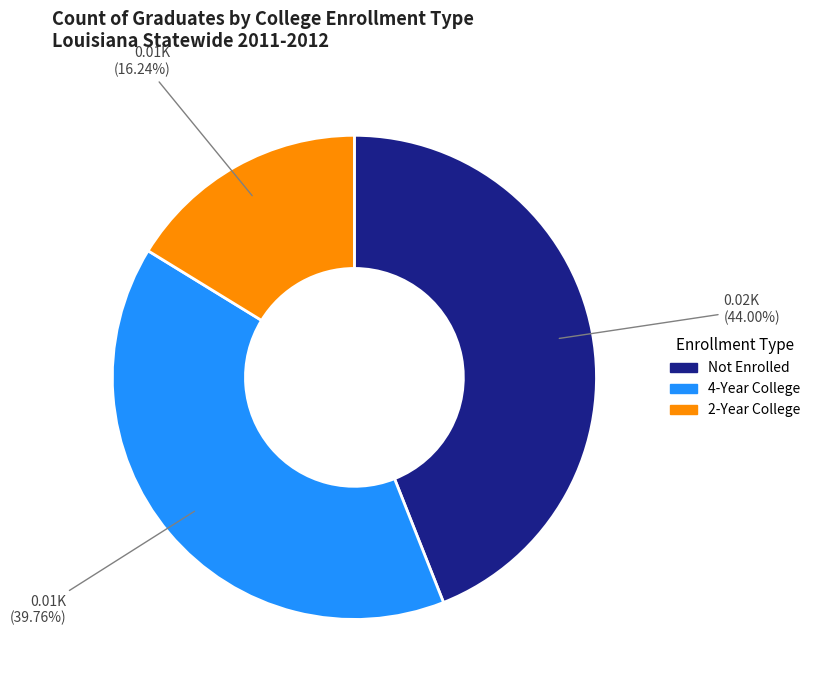

How many slices are in this pie chart?

3